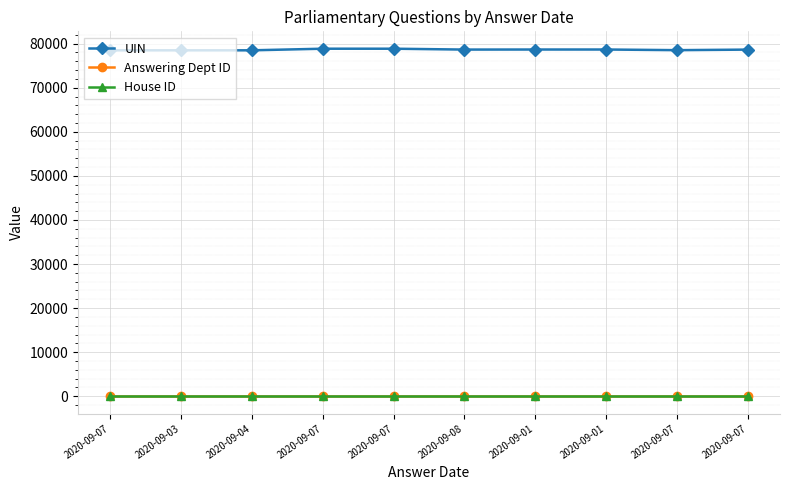

True or false: UIN and Answering Dept ID intersect in this chart.

False